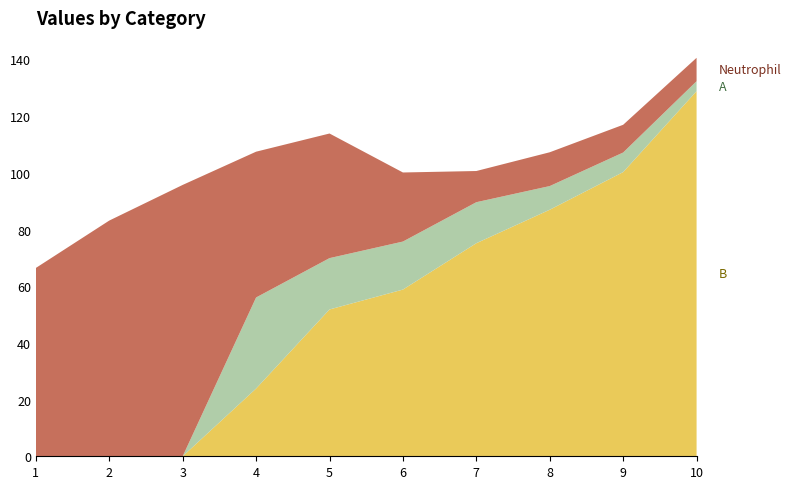

Reading left to right, transcribe all the data shown in this chart.

Neutrophil: 1=66.4	2=83.2	3=95.7	4=51.4	5=44.0	6=24.4	7=11.0	8=11.9	9=9.8	10=8.3
A: 1=0.0	2=0.0	3=0.0	4=32.1	5=18.1	6=16.9	7=14.5	8=8.3	9=6.9	10=3.5
B: 1=0.0	2=0.0	3=0.0	4=23.9	5=51.8	6=58.8	7=75.2	8=87.0	9=100.3	10=128.8